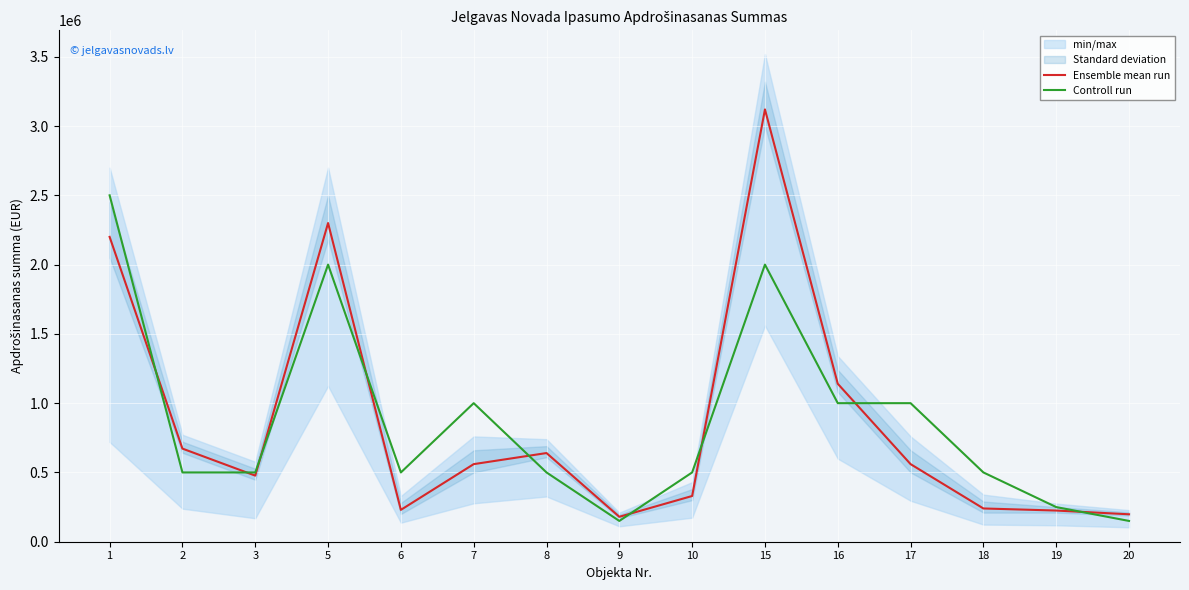

How many lines are shown in the chart?

2